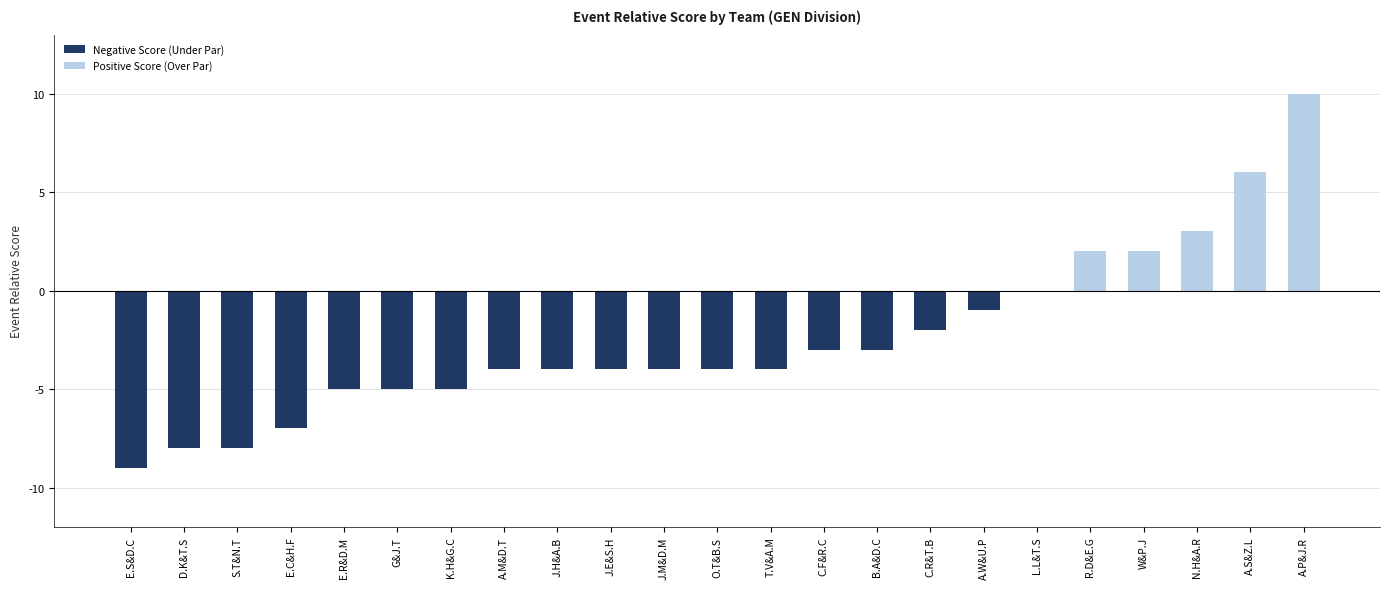

Reading left to right, extract all data points from this chart.

E.S&D.C=-9	D.K&T.S=-8	S.T&N.T=-8	E.C&H.F=-7	E.R&D.M=-5	G&J.T=-5	K.H&G.C=-5	A.M&D.T=-4	J.H&A.B=-4	J.E&S.H=-4	J.M&D.M=-4	O.T&B.S=-4	T.V&A.M=-4	C.F&R.C=-3	B.A&D.C=-3	C.R&T.B=-2	A.W&U.P=-1	L.L&T.S=0	R.D&E.G=2	W&P.J=2	N.H&A.R=3	A.S&Z.L=6	A.P&J.R=10